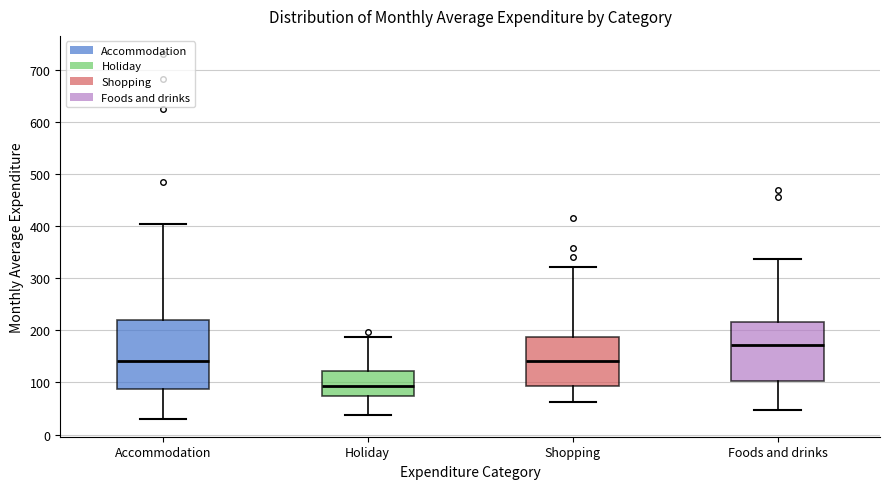

Comparing the boxes themselves (not the whiskers), which one is the tallest?

Accommodation